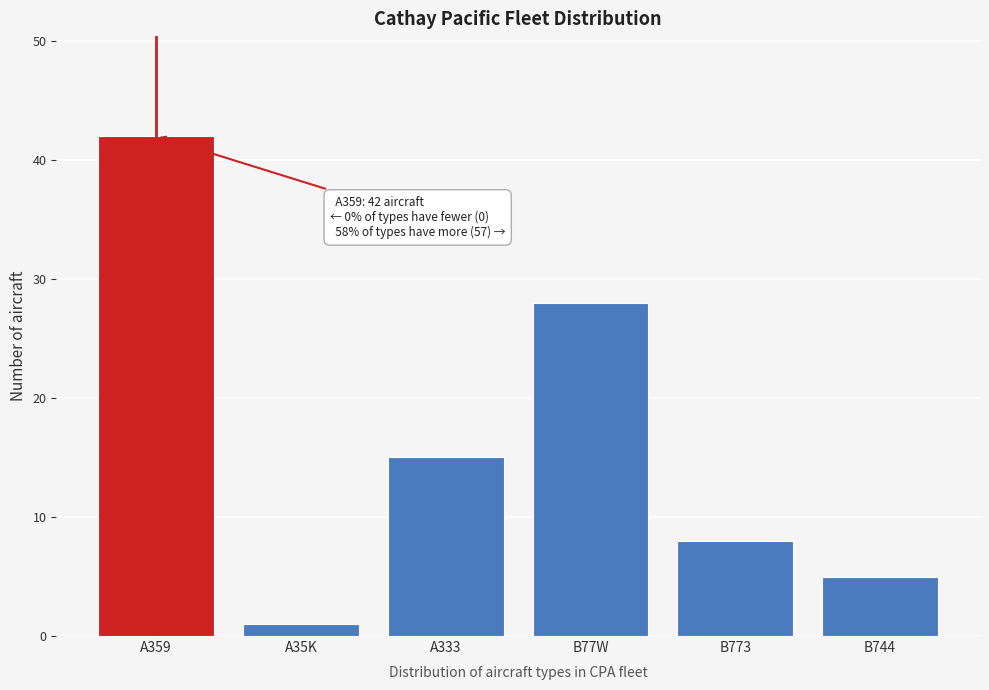

Reading left to right, what are all the values shown in this chart?

42	1	15	28	8	5